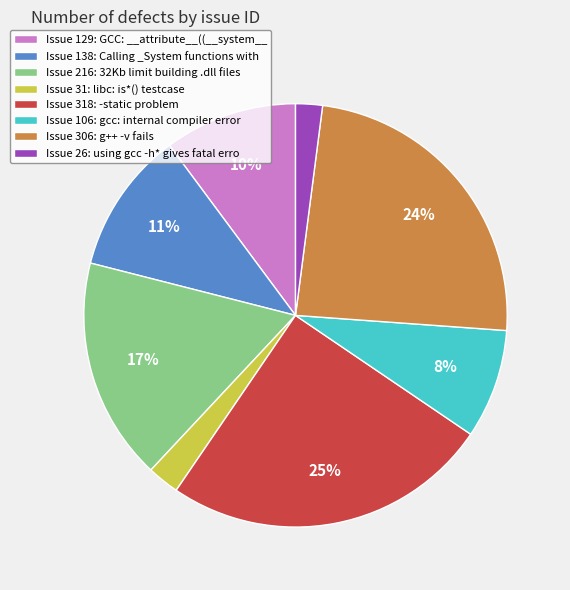

To the nearest percent, what is the difference between the largest and smallest slice percentages?

23%